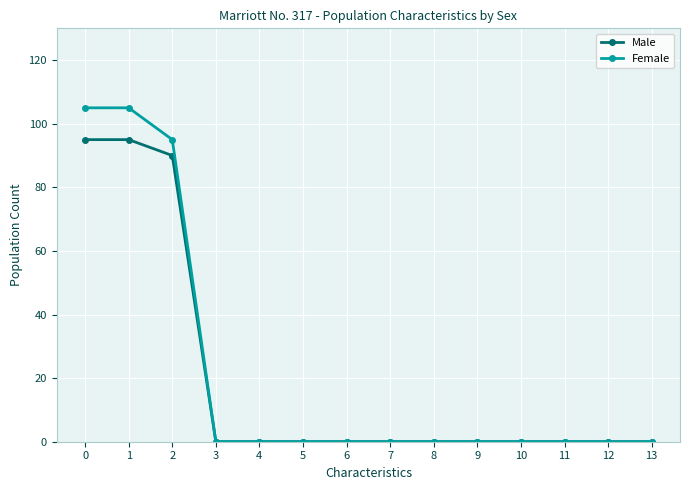

Reading right to left, extract all data points from this chart.

Male: 0	0	0	0	0	0	0	0	0	0	0	90	95	95
Female: 0	0	0	0	0	0	0	0	0	0	0	95	105	105